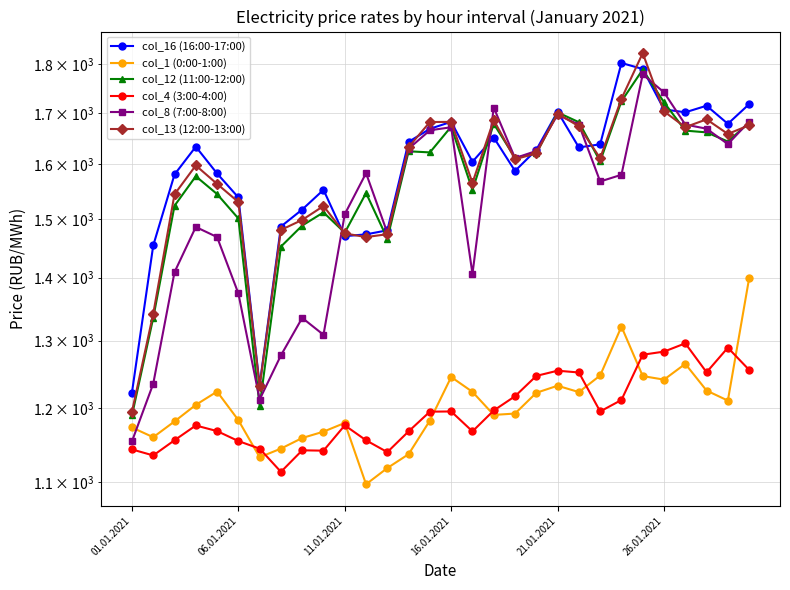

Which series changed the most between 01.01.2021 and 6?

col_8 (7:00-8:00)